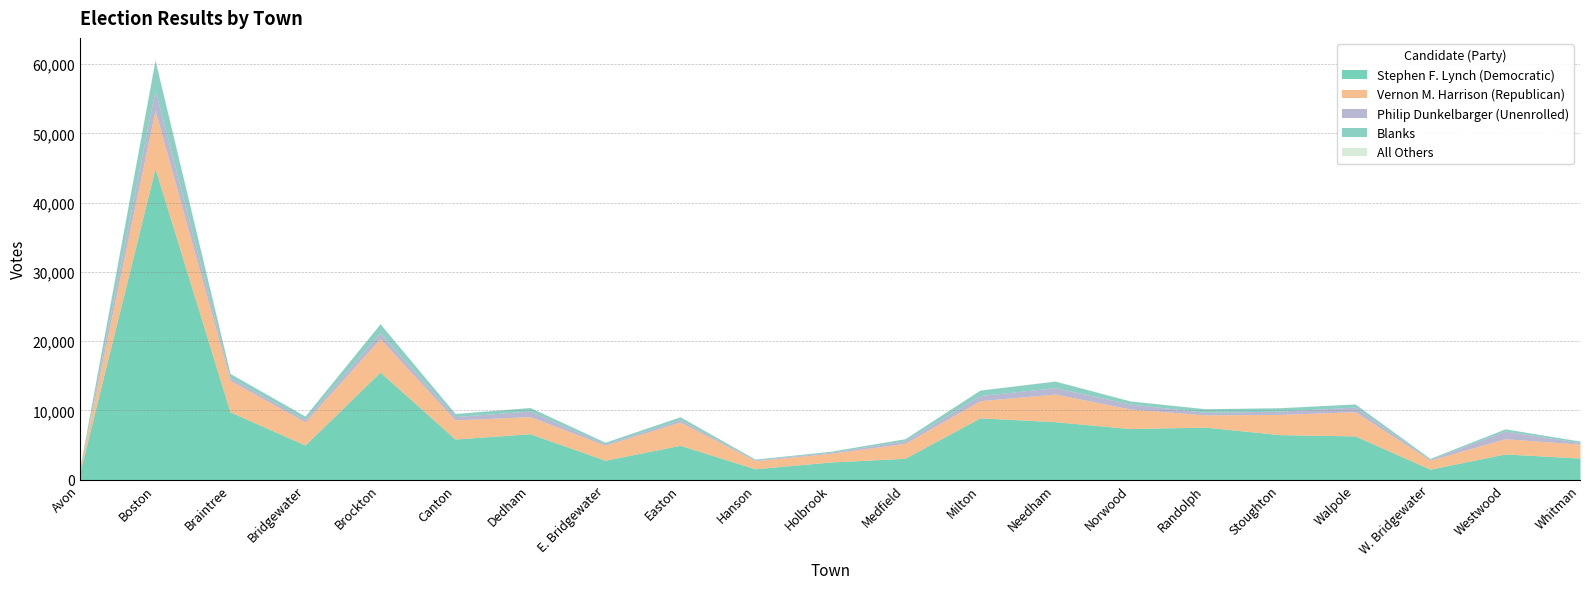

Count the number of categories in the chart.

21